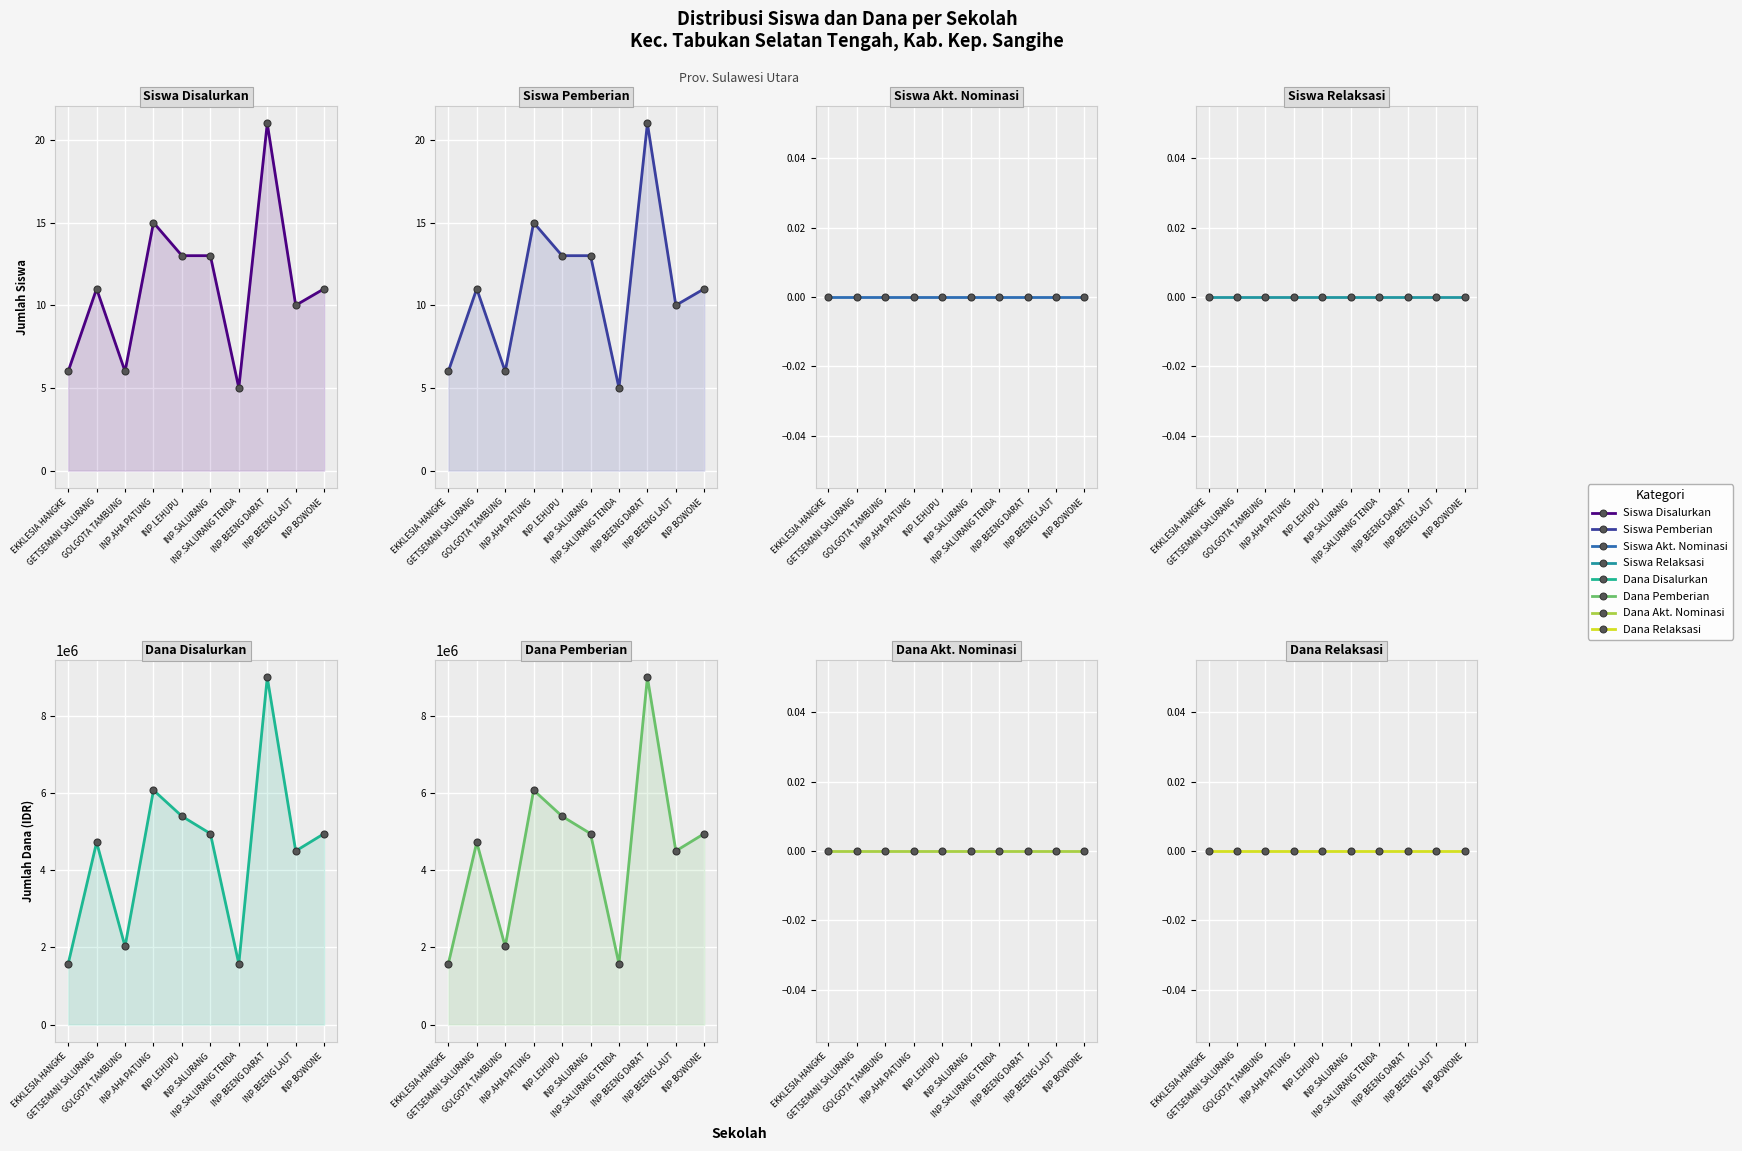

True or false: Dana Pemberian and Siswa Pemberian intersect in this chart.

False